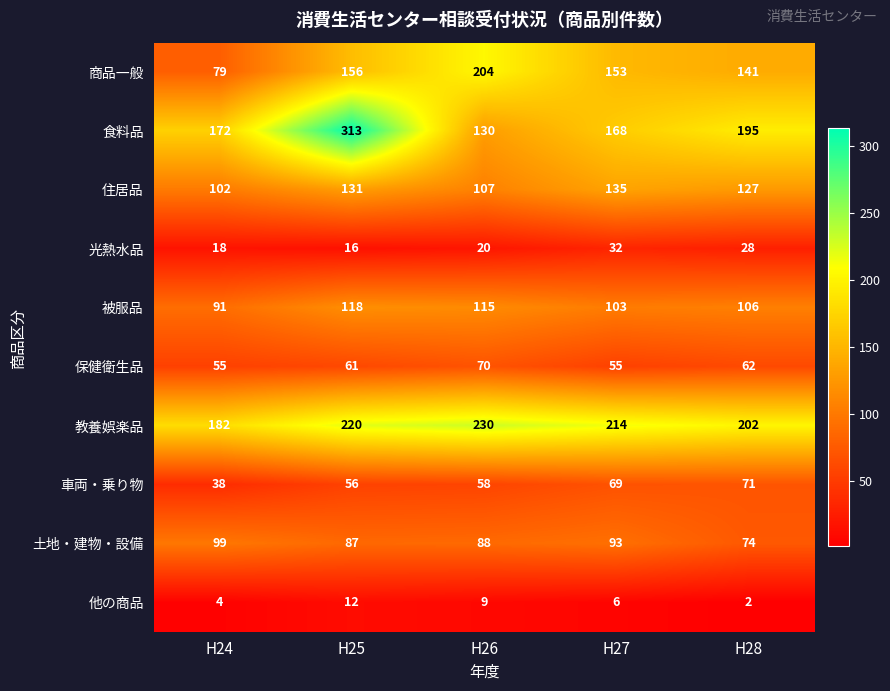

Which series has the widest spread of values?

食料品